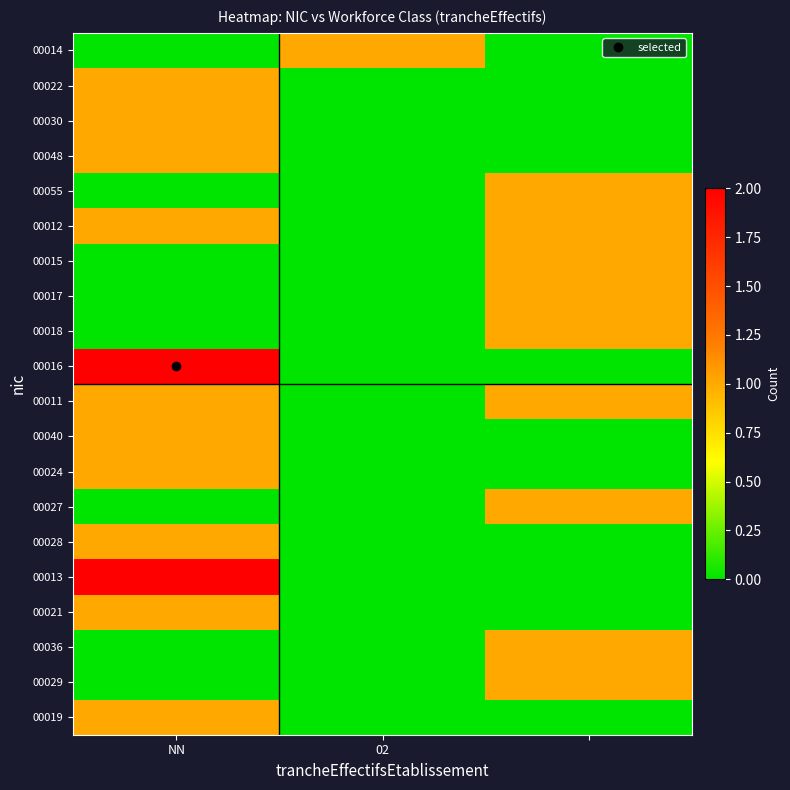

How many distinct data groups are displayed?

20